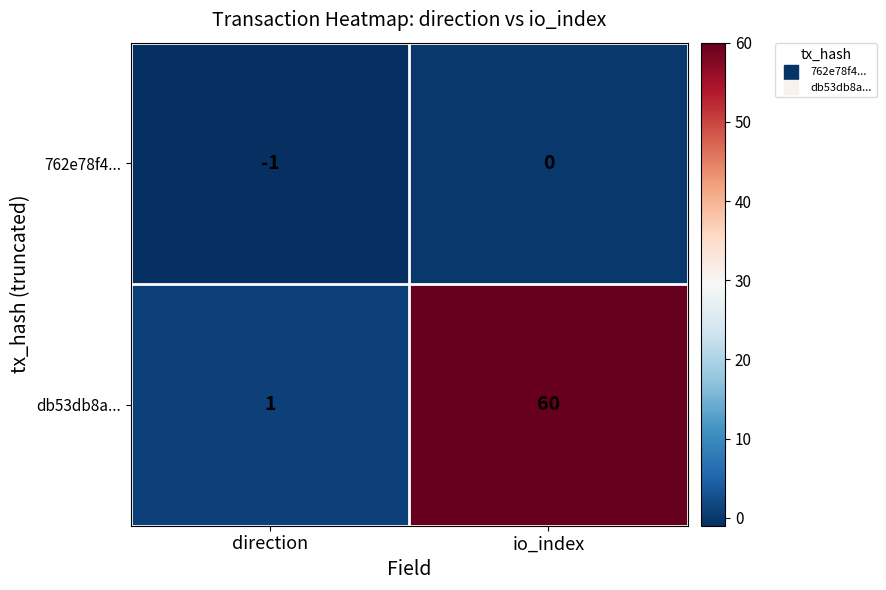

What is the sum of all db53db8a... values?

61